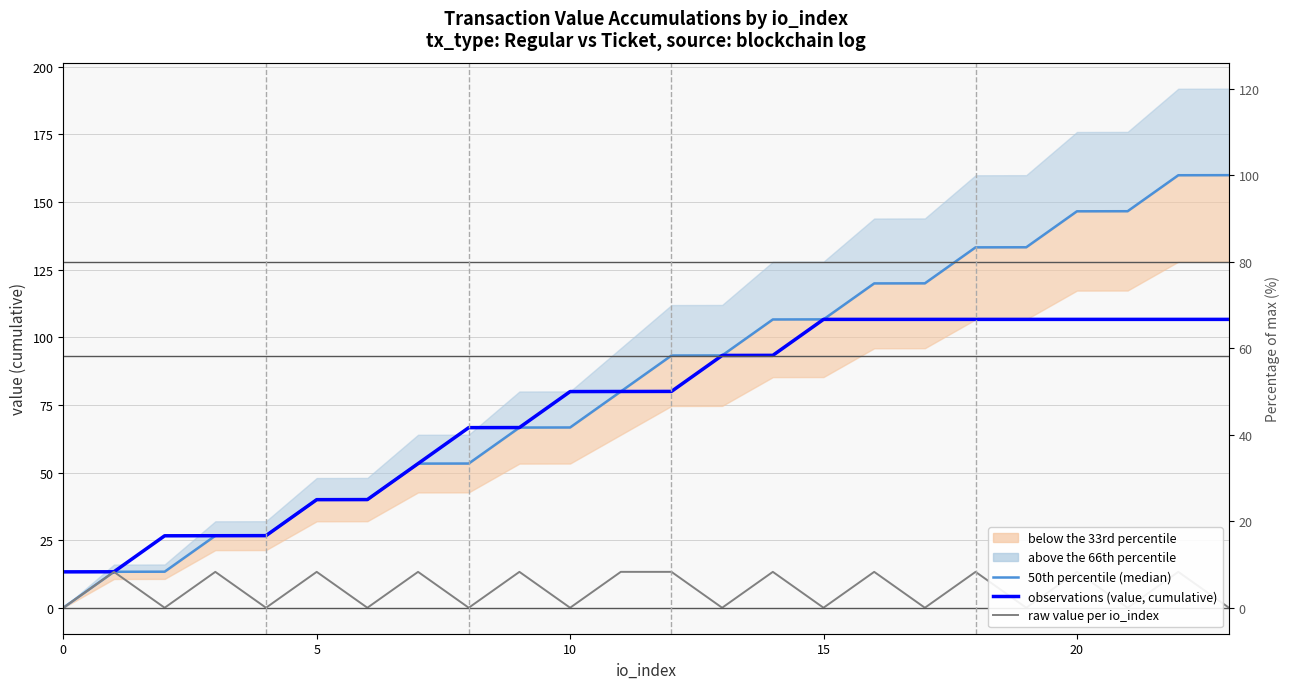

What is the label of the 16th point from the left?

15